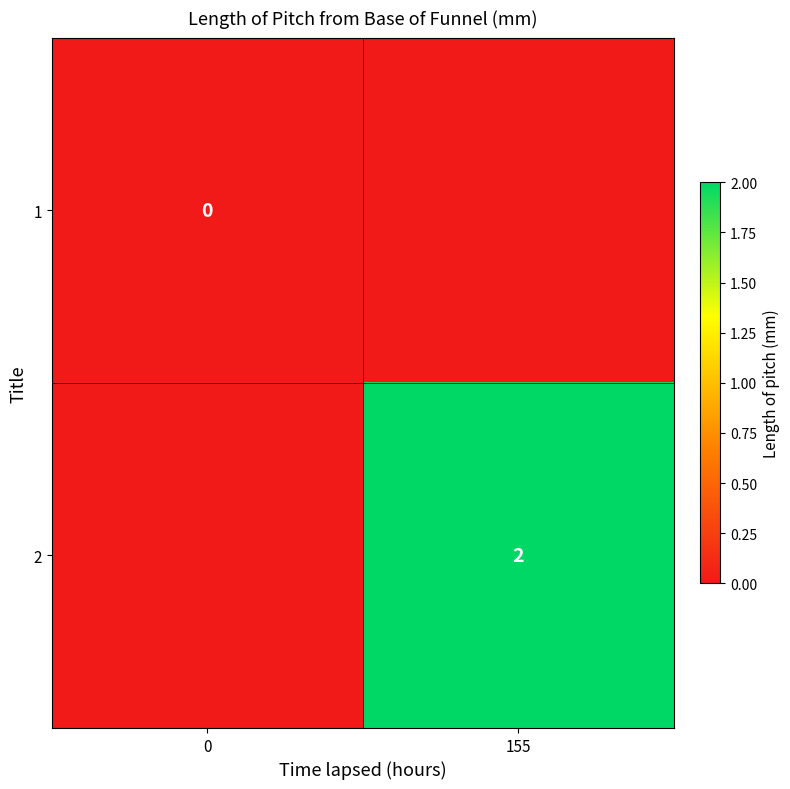

Is the value of 1 at 0 greater than the value of 2 at 155?

No